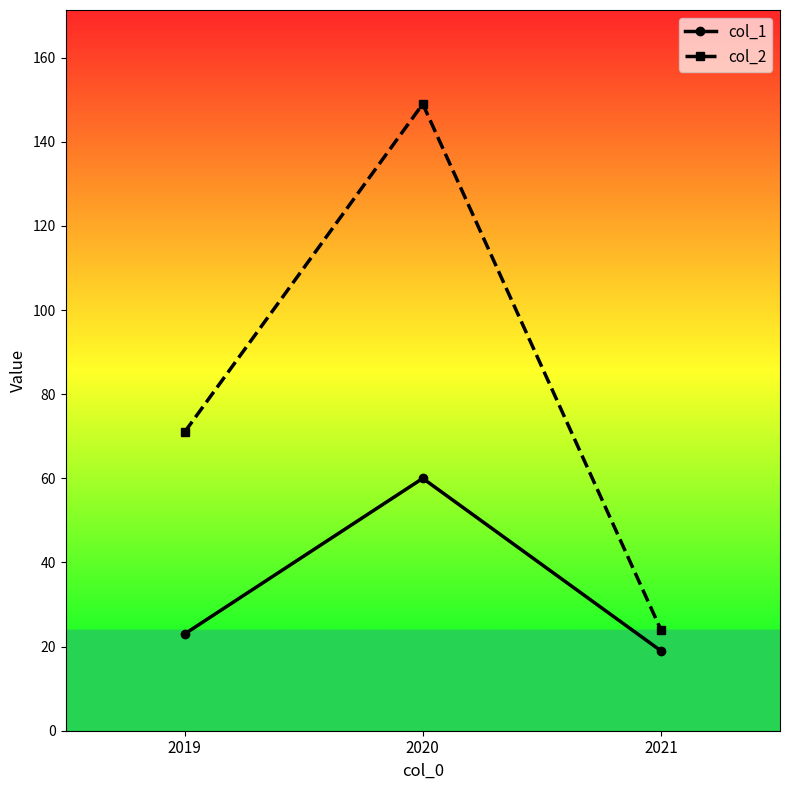

Reading left to right, extract all data points from this chart.

col_1: 23	60	19
col_2: 71	149	24